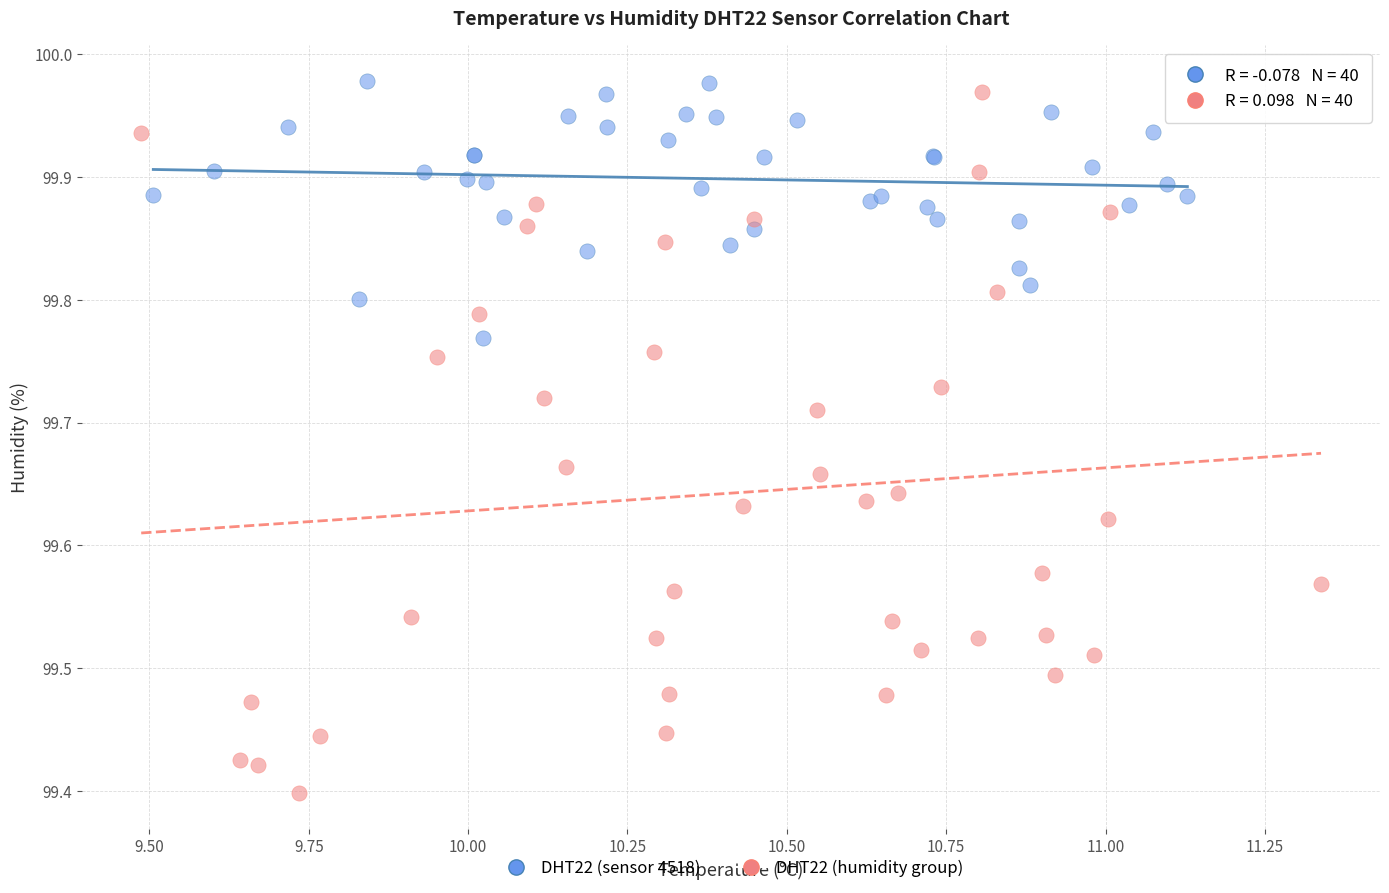

Which series contains the lowest Y value?

DHT22 (humidity group)